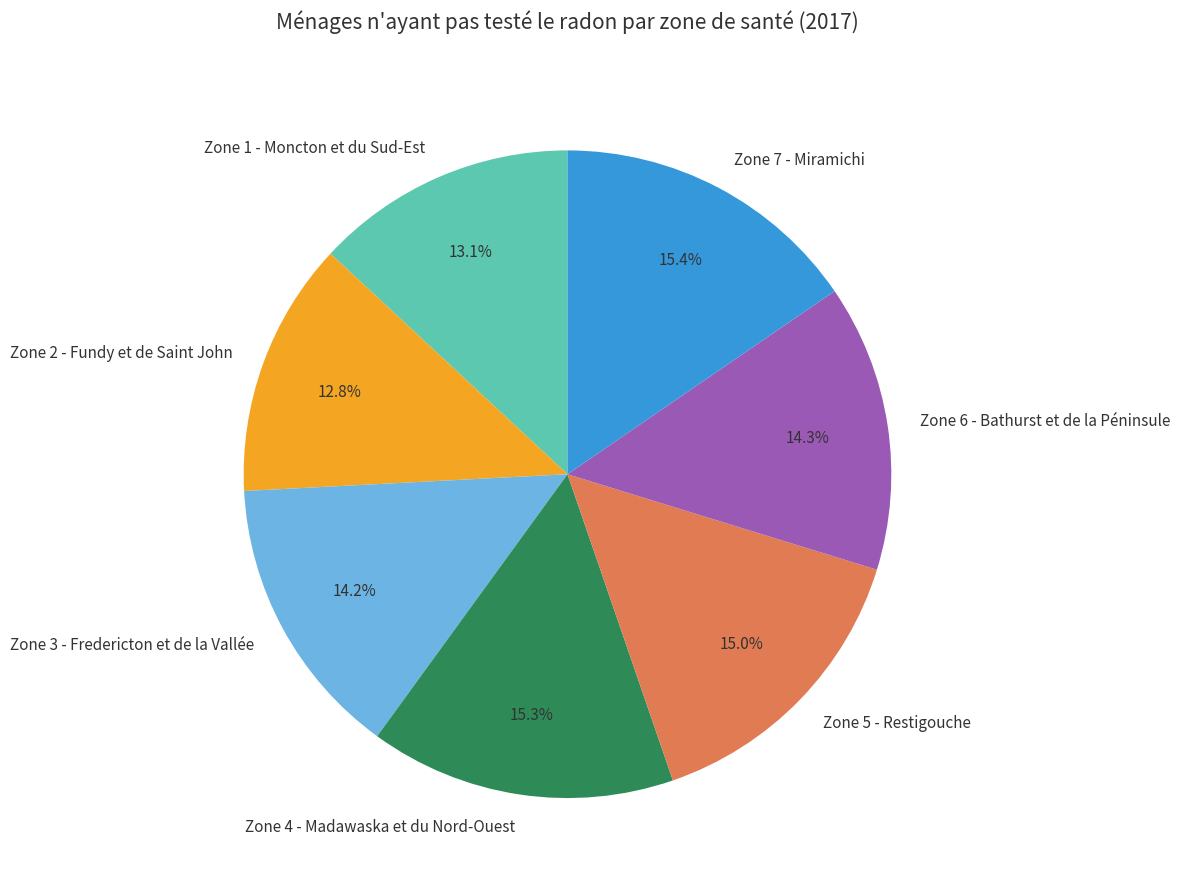

How many segments does this pie chart have?

7